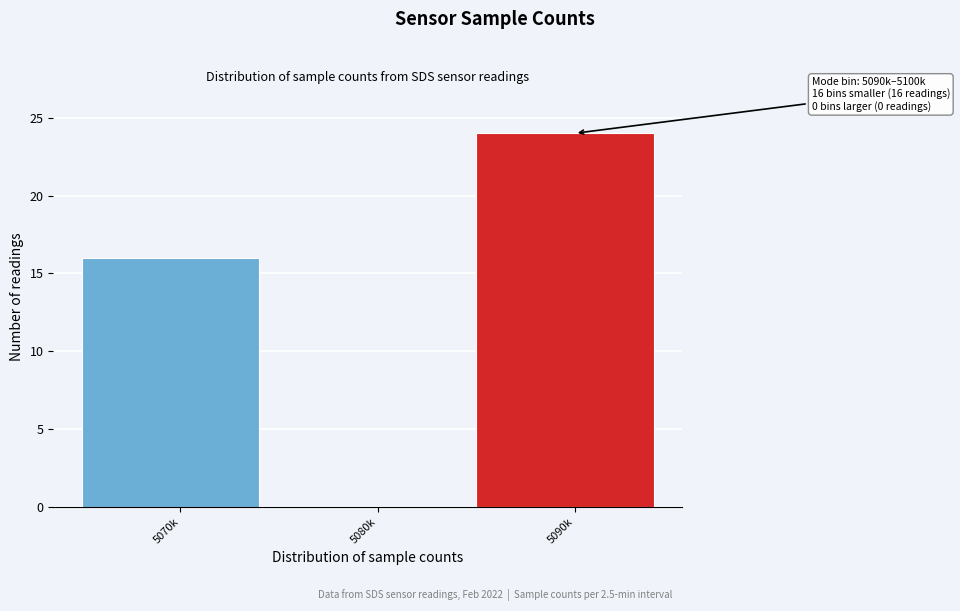

Reading left to right, transcribe all the data shown in this chart.

5070k=16	5080k=0	5090k=24